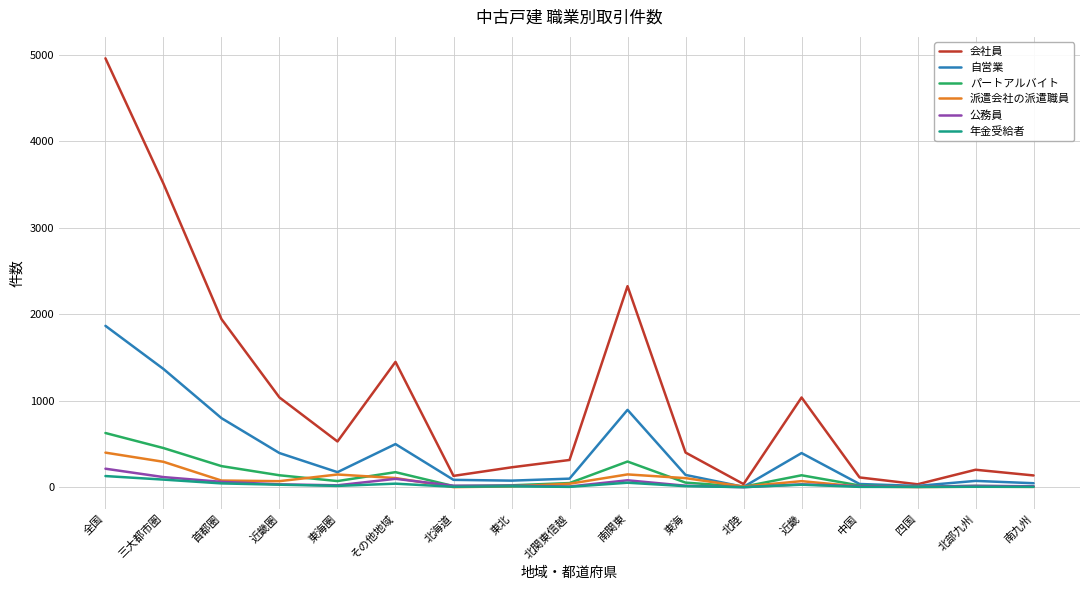

What is the sum of all 会社員 values?

18398